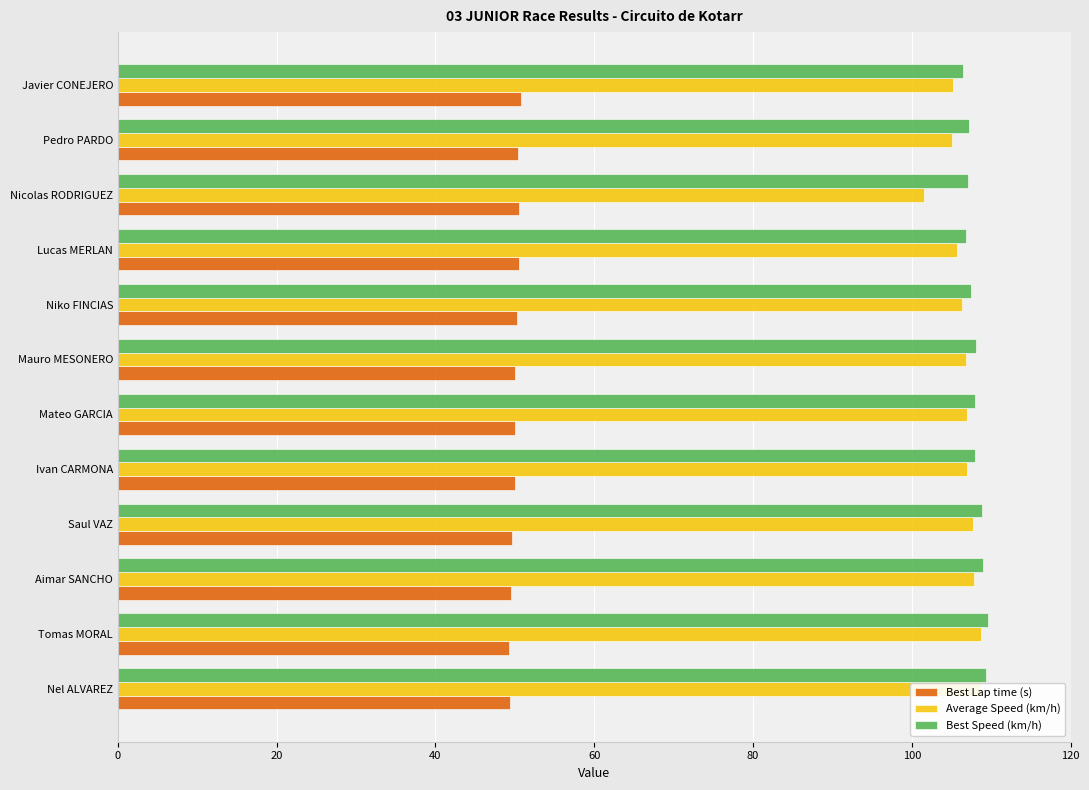

What are all the series names shown in the legend?

Best Lap time (s), Average Speed (km/h), Best Speed (km/h)